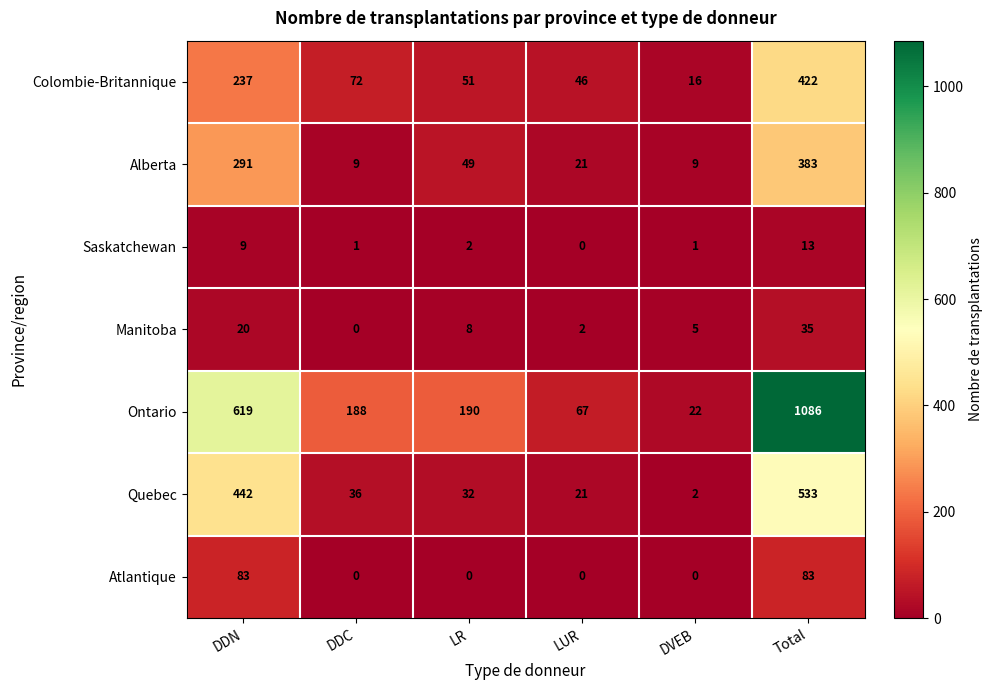

Which series has the largest total across all categories?

Ontario